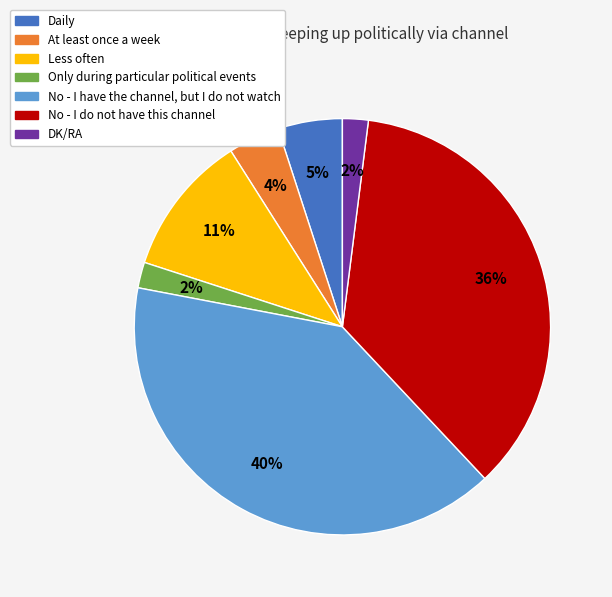

Combined, do No - I have the channel, but I do not watch and DK/RA account for over 50%?

No